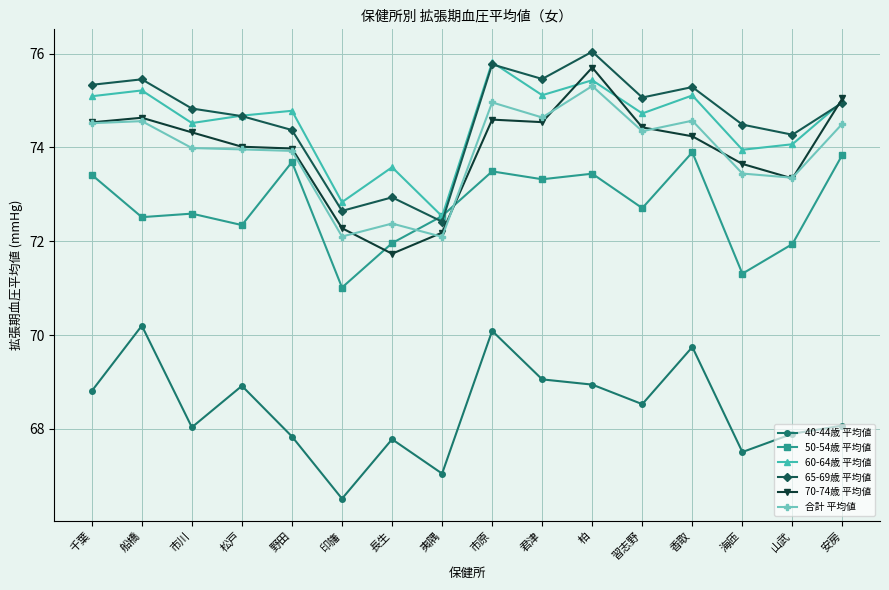

What is the spread (max minus min) of values at 野田?

6.9